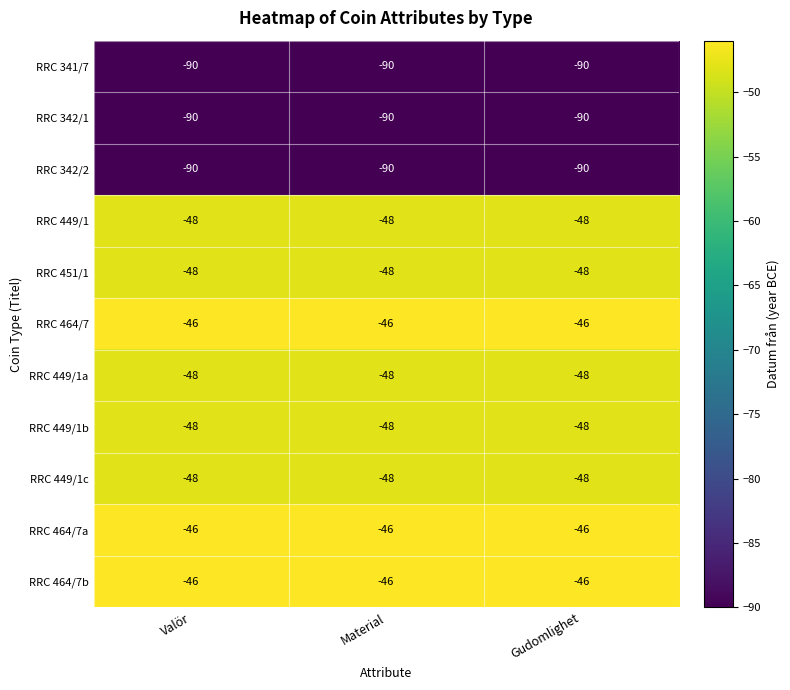

What is the highest value of the RRC 341/7 series?

-90